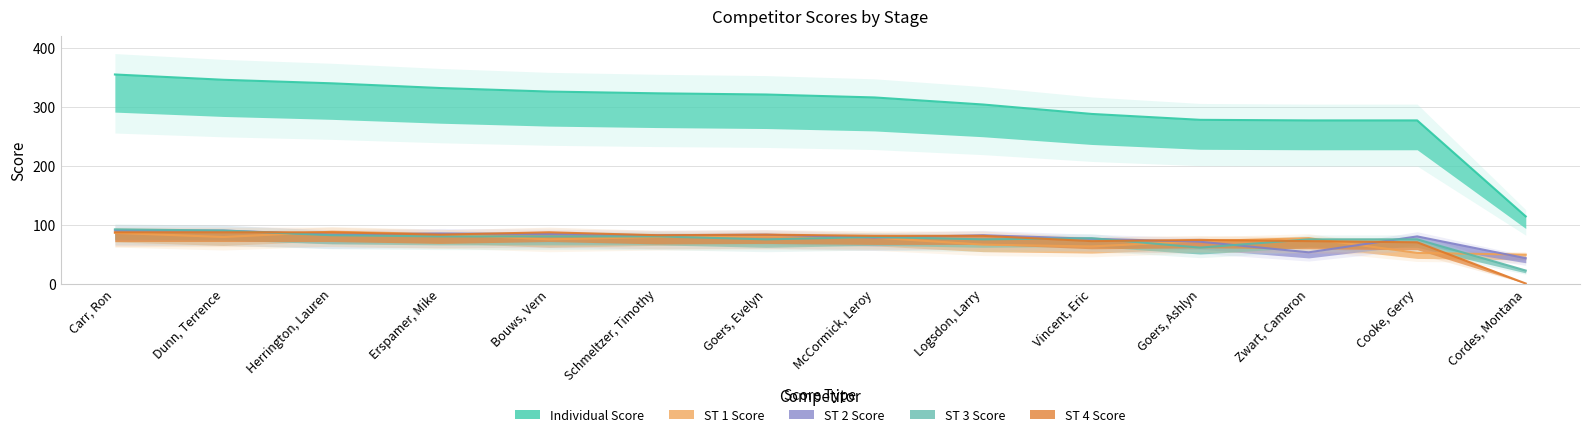

How many values in the ST 3 Score series exceed 79?

6